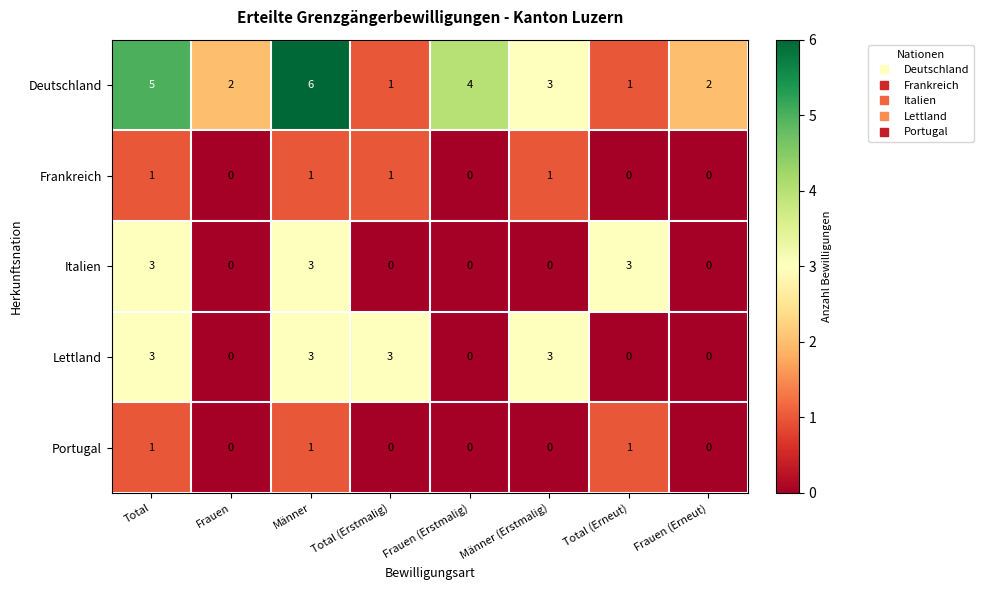

How many Deutschland values are between 2 and 5?

5